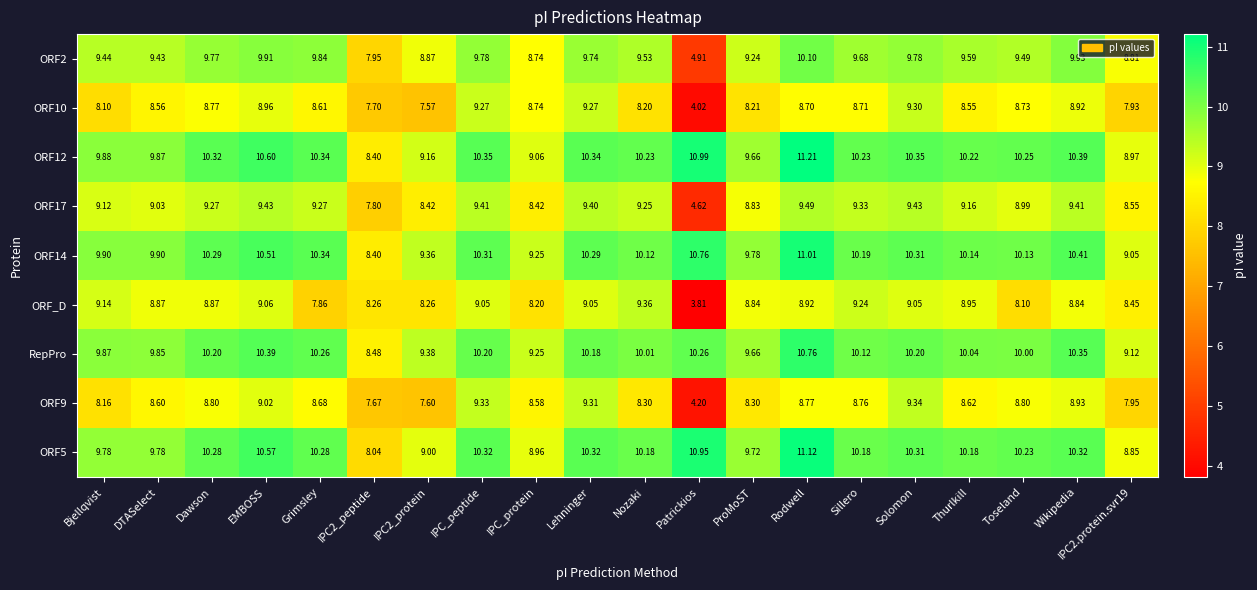

Is the value of ORF17 at ProMoST greater than the value of ORF2 at Patrickios?

Yes